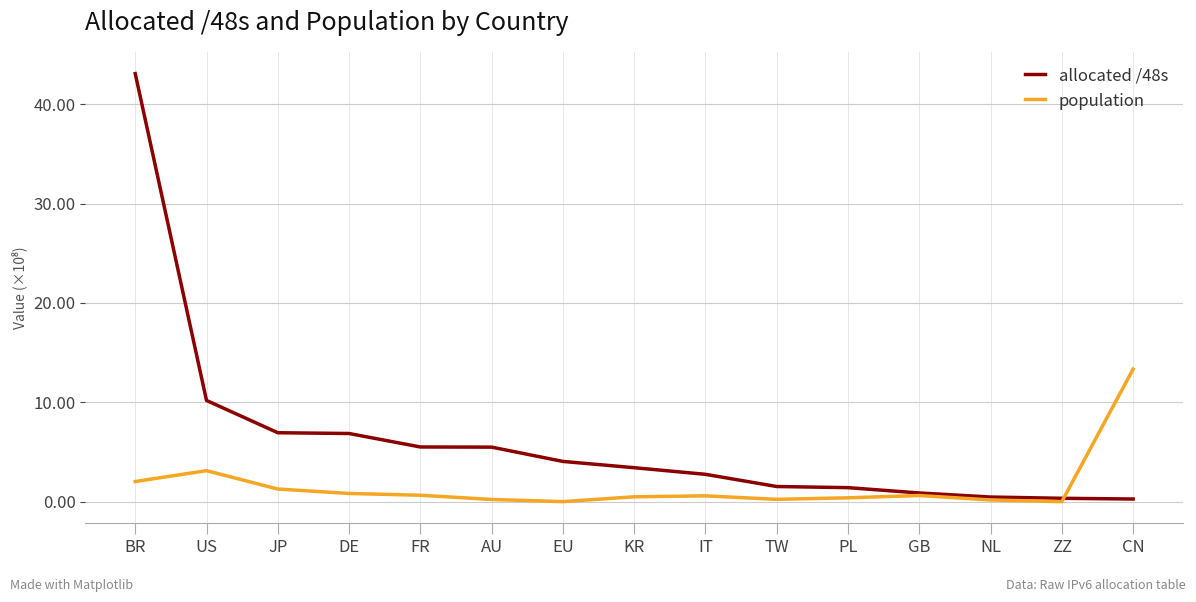

What is the highest value of the population series?

13.3